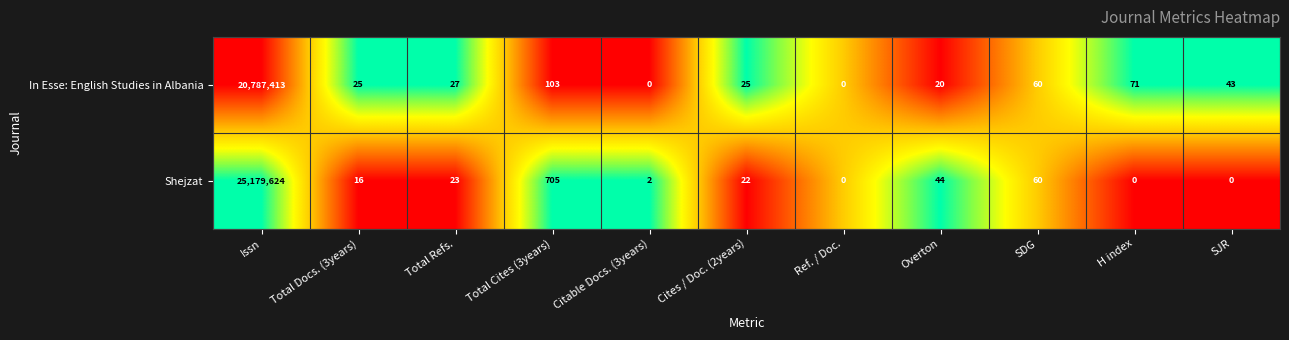

Rank the series by their maximum value, from highest to lowest.

Shejzat, In Esse: English Studies in Albania